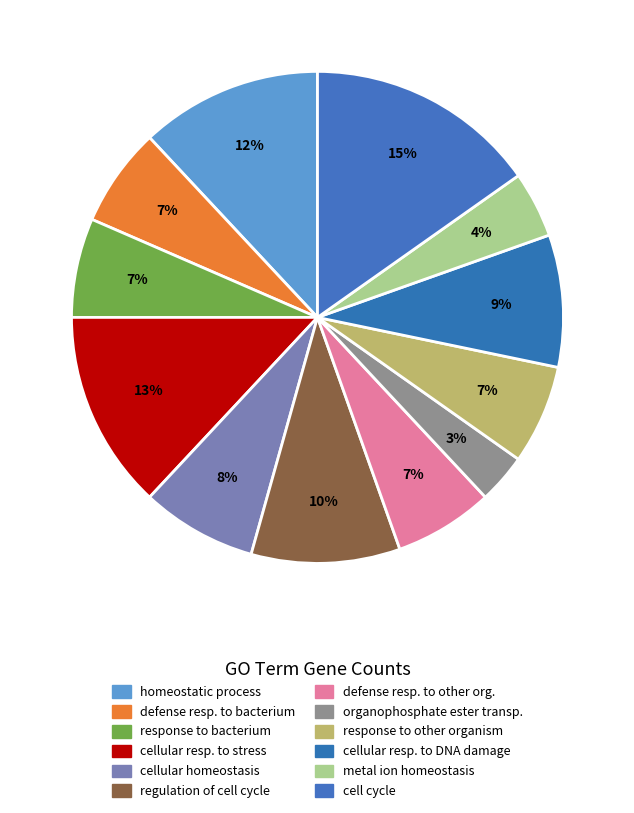

Count the number of slices in the pie.

12